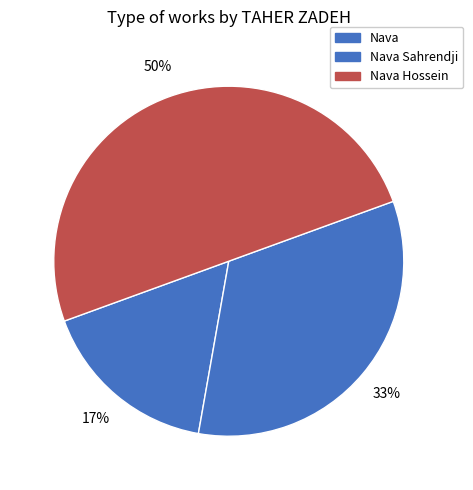

What is the total percentage of Nava and Nava Hossein?

66.7%